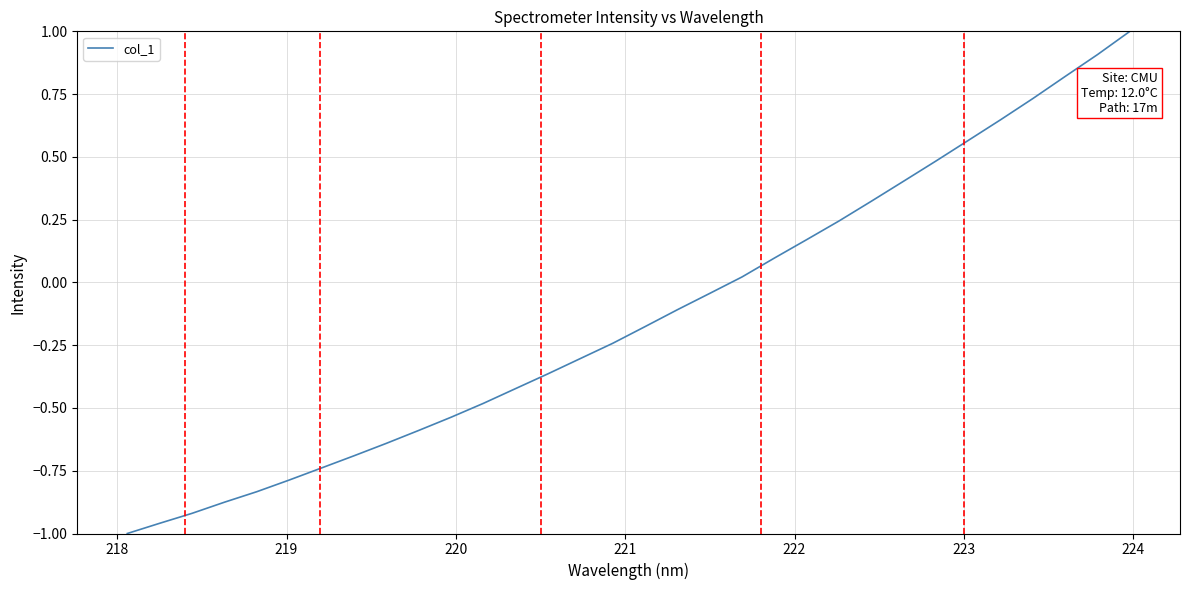

What is the greatest value displayed?

1.0